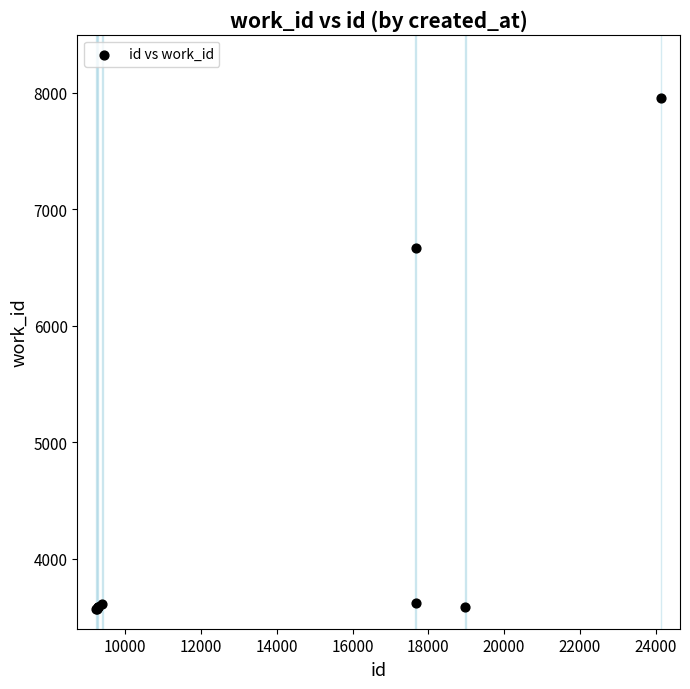

What Y value in the scatter plot is closest to 5764?

6665